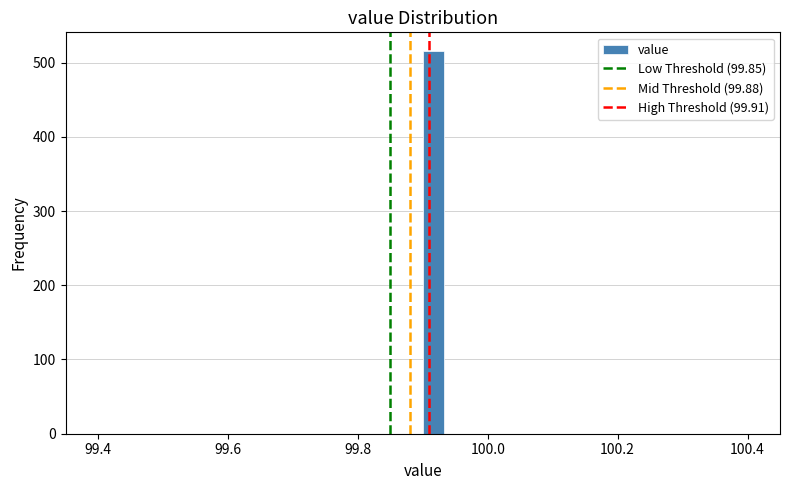

Read against the x-axis, roughly where is the centre of the tallest bar?

99.92